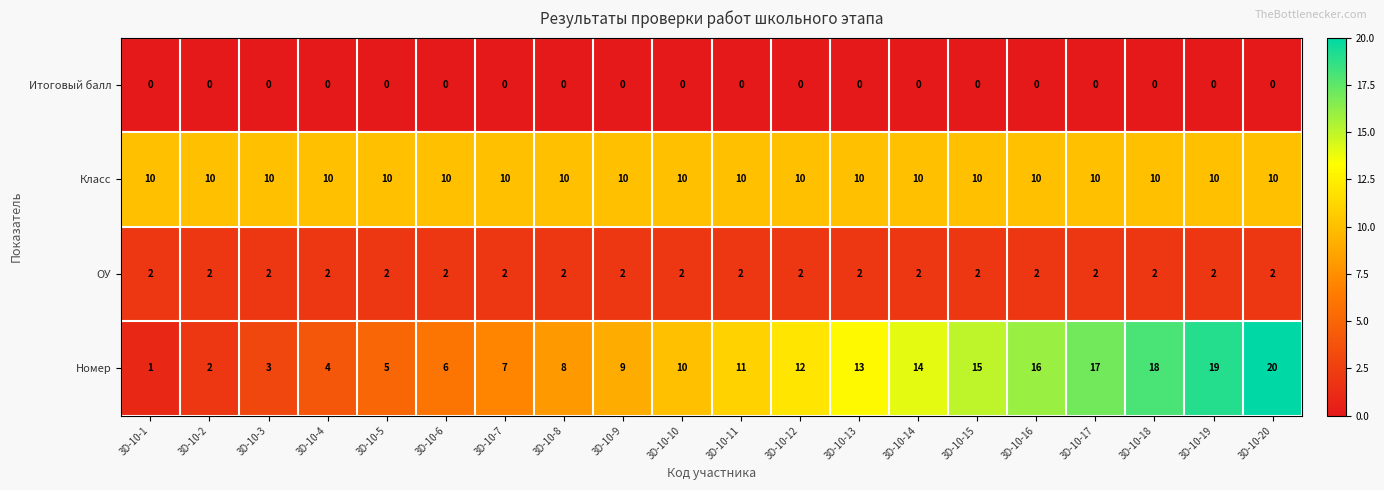

Which label corresponds to the largest value in the chart?

3D-10-20